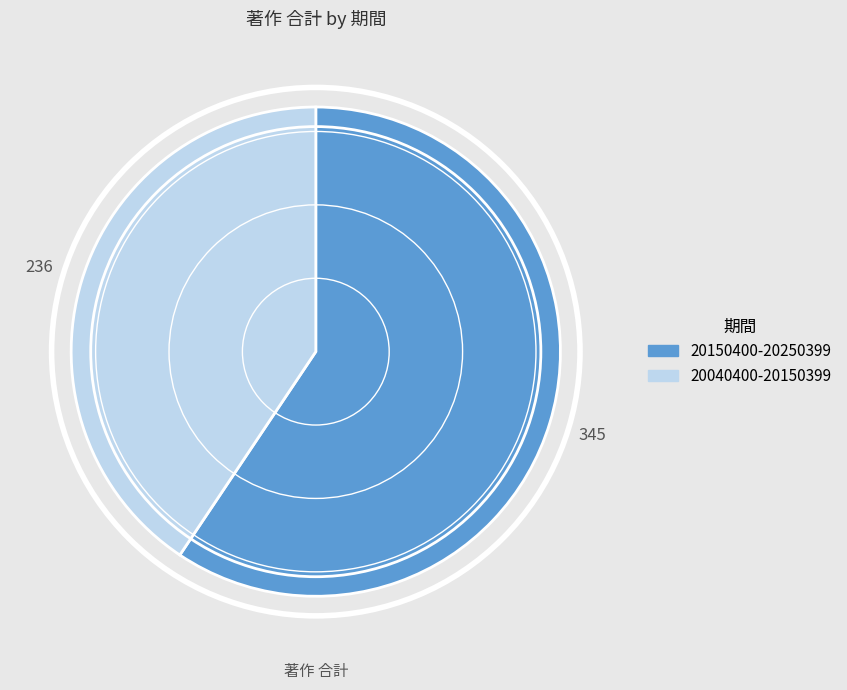

How many slices are in this pie chart?

2